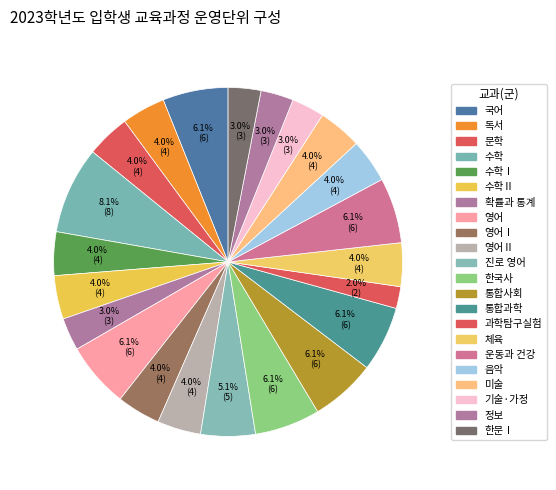

How many slices are in this pie chart?

22